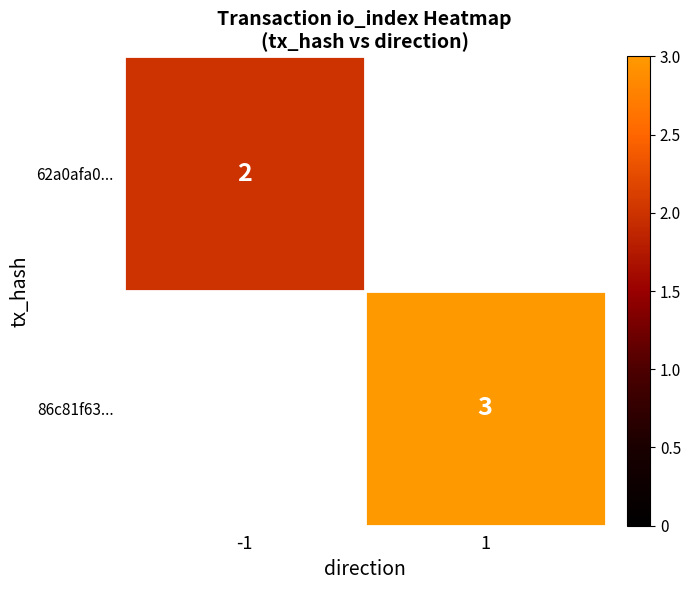

At how many categories does at least one series exceed 2?

1